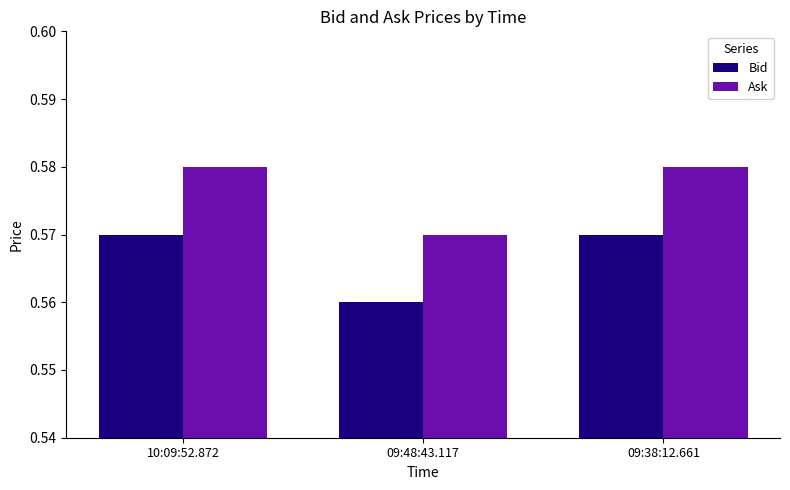

What position from the right is 10:09:52.872?

3